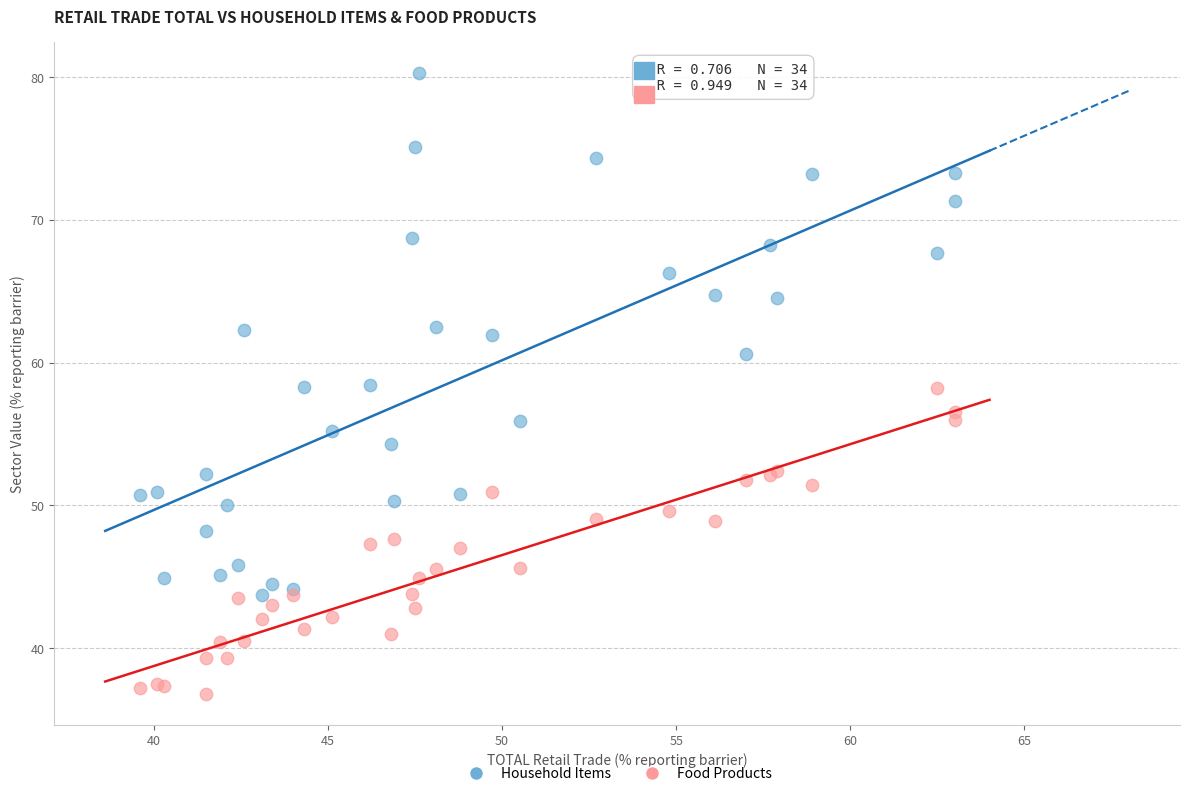

Which series has the widest spread of Y values?

Household Items